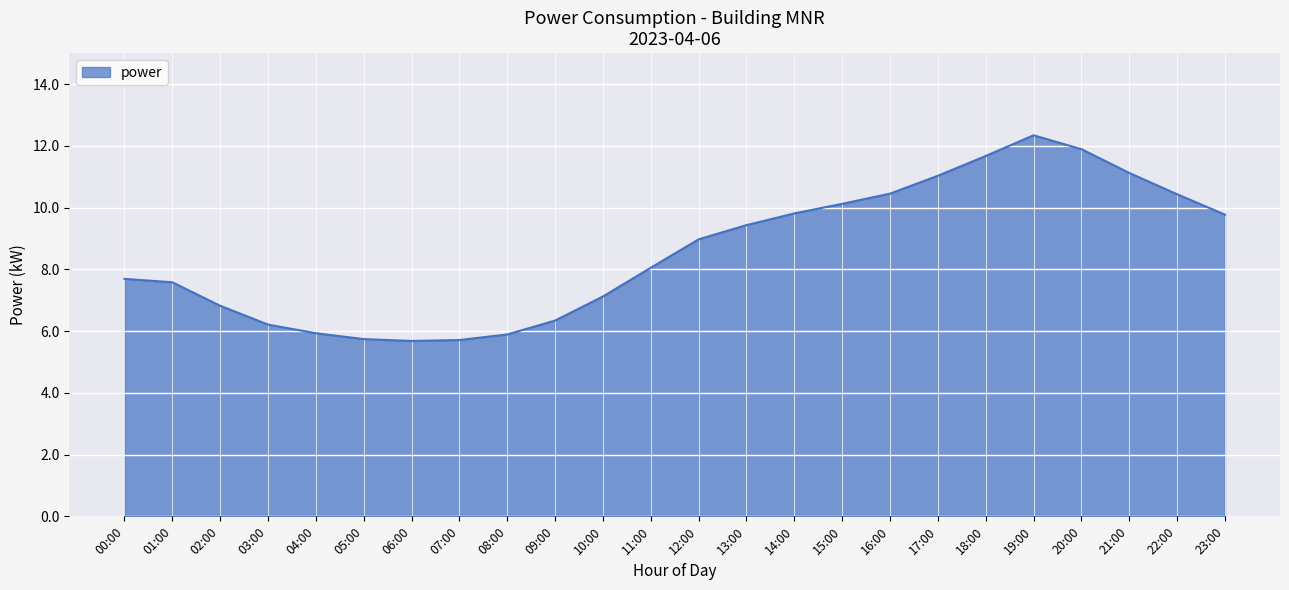

What position from the right is 05:00?

19